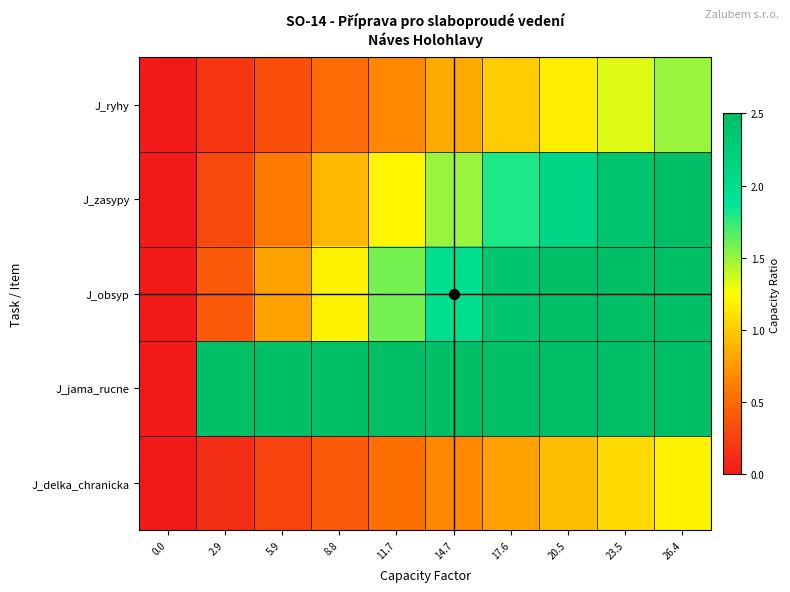

How many categories are shown in the chart?

10